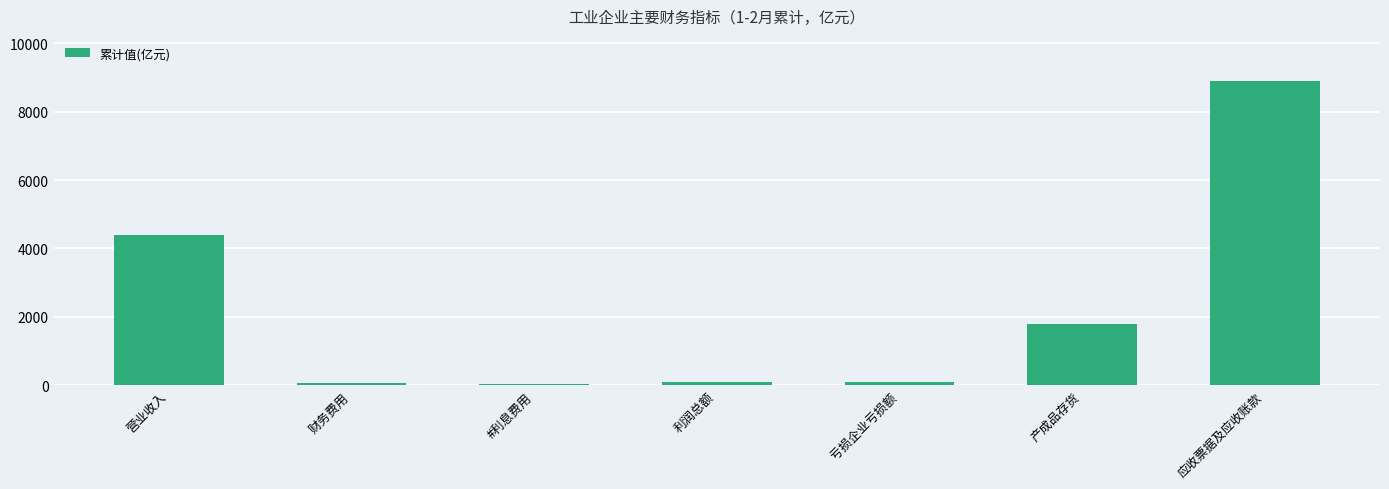

How many bars are there in total?

7